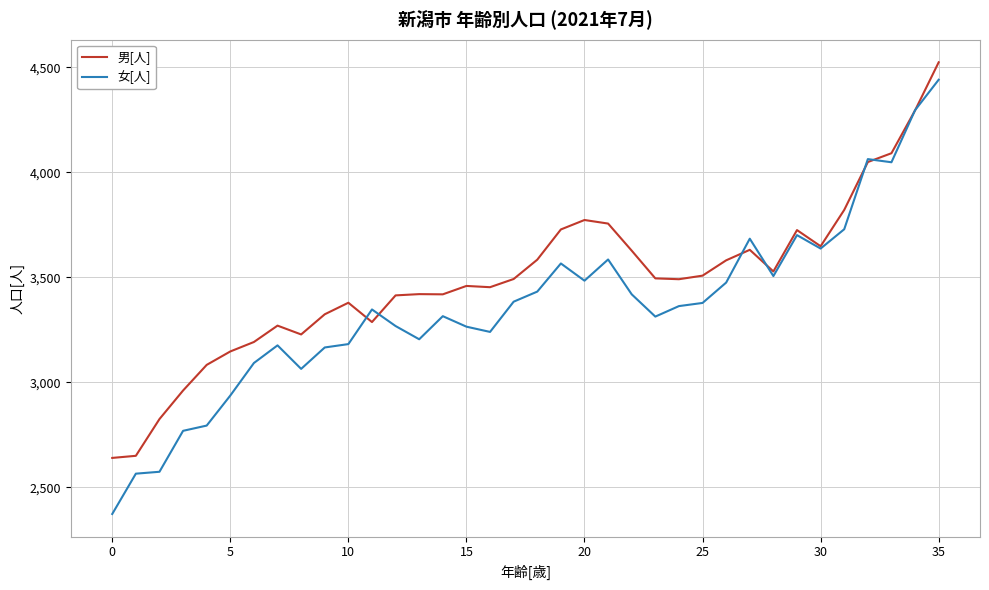

Which series has the largest total across all categories?

男[人]